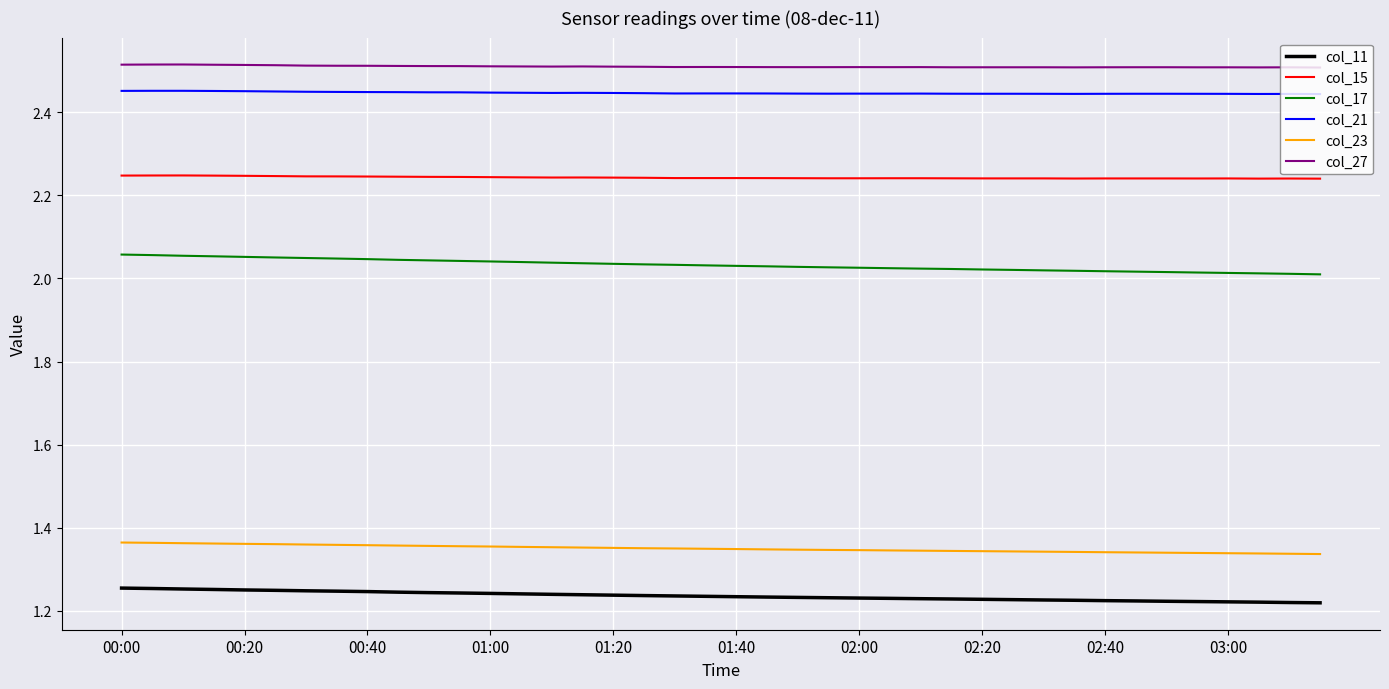

Which series has the widest spread of values?

col_17